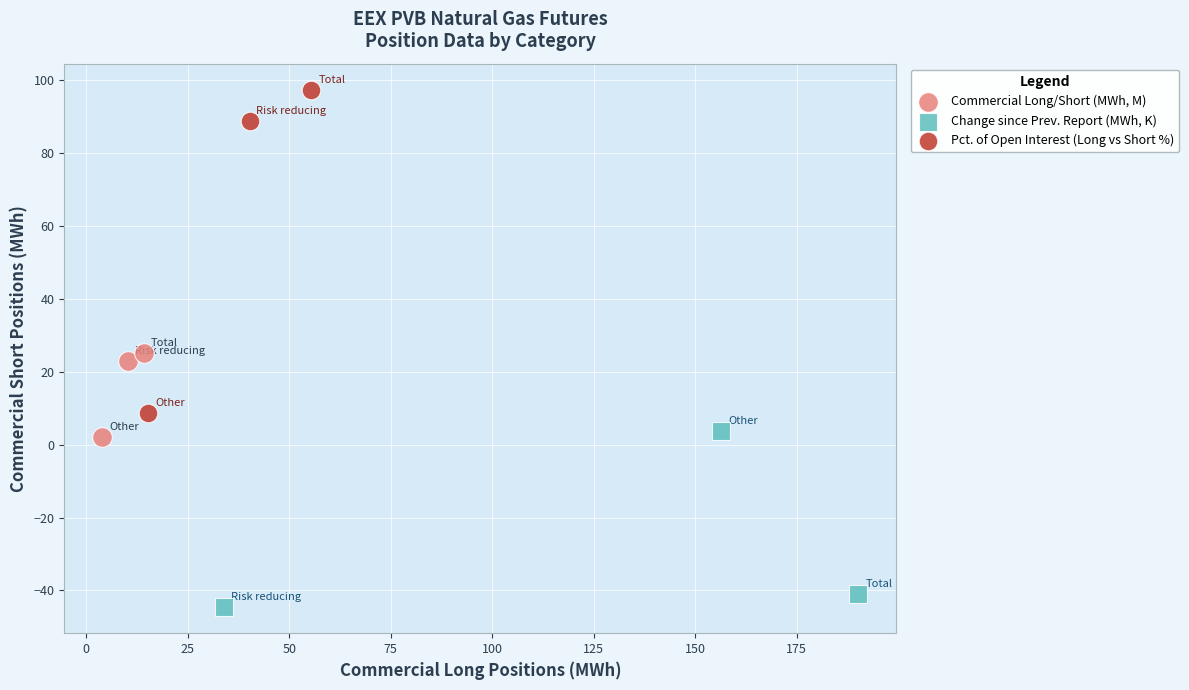

Which series reaches the minimum Y coordinate?

Change since Prev. Report (MWh, K)